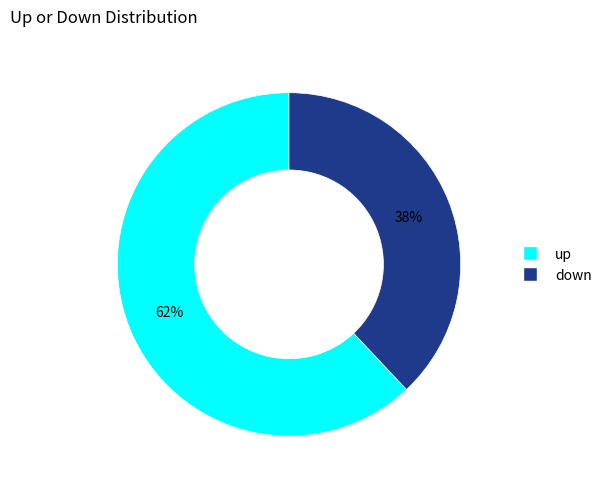

What is the ratio of the value at down to the value at up?

0.6